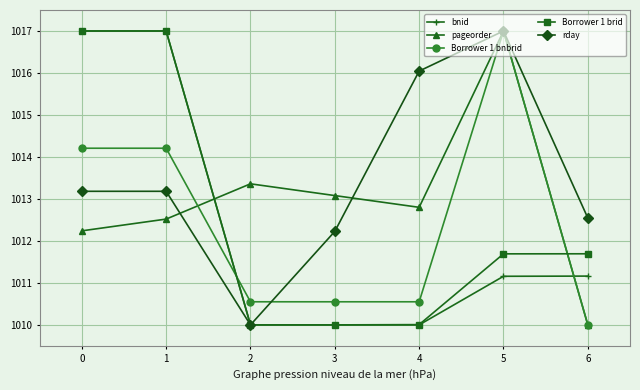

Which series has the largest total across all categories?

rday